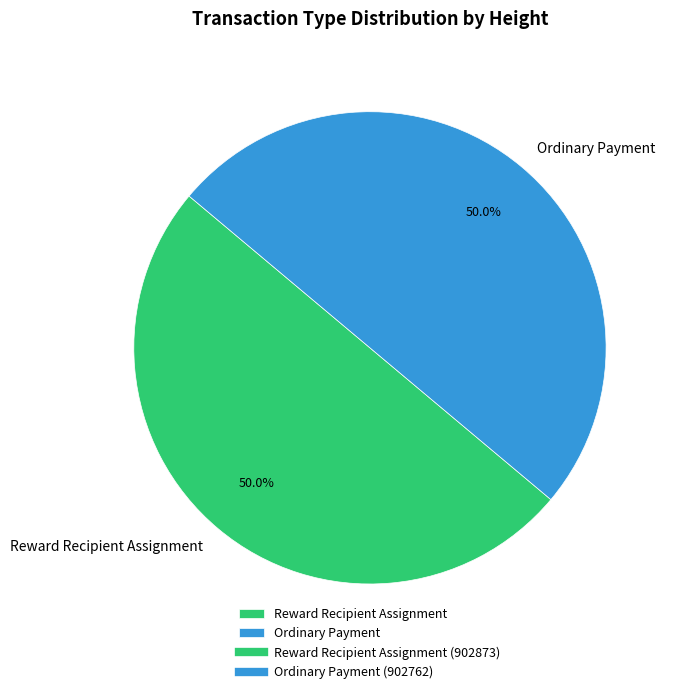

How many slices are in this pie chart?

2